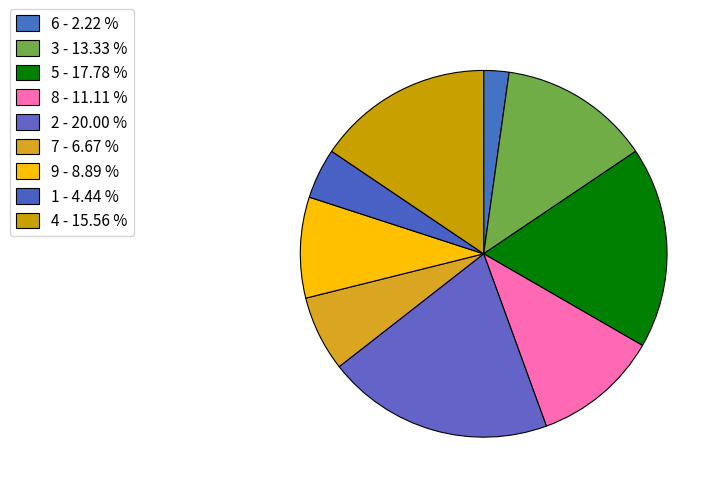

How many segments does this pie chart have?

9